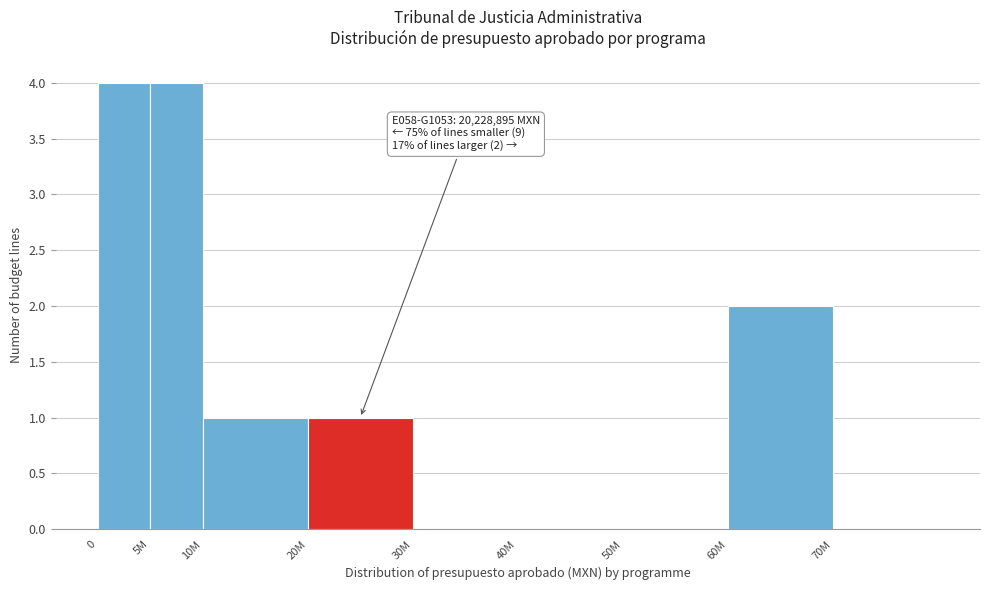

Reading left to right, extract all data points from this chart.

0=4	5M=4	10M=1	20M=1	30M=0	40M=0	50M=0	60M=2	70M=0